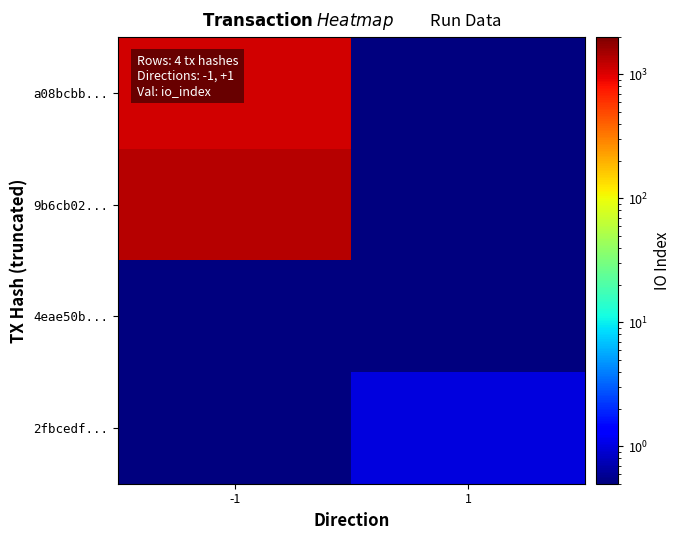

At which category is the sum across all series the highest?

-1